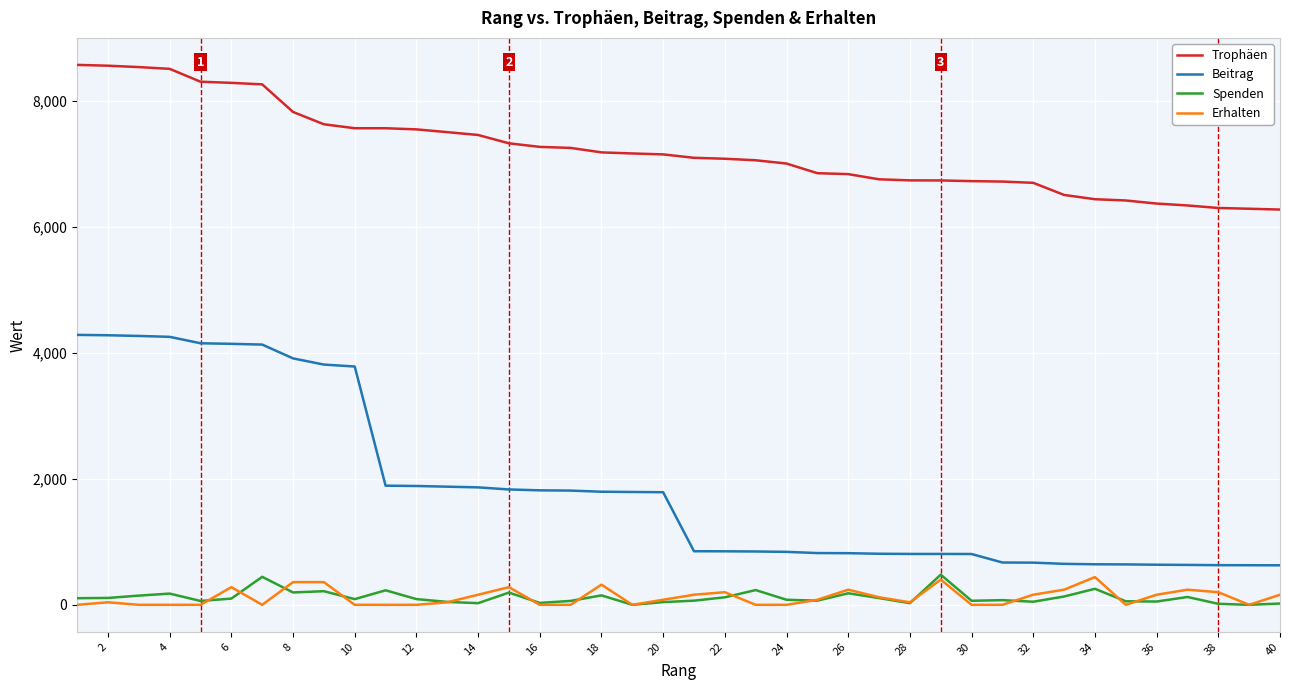

Which series has the largest range (max minus min)?

Beitrag